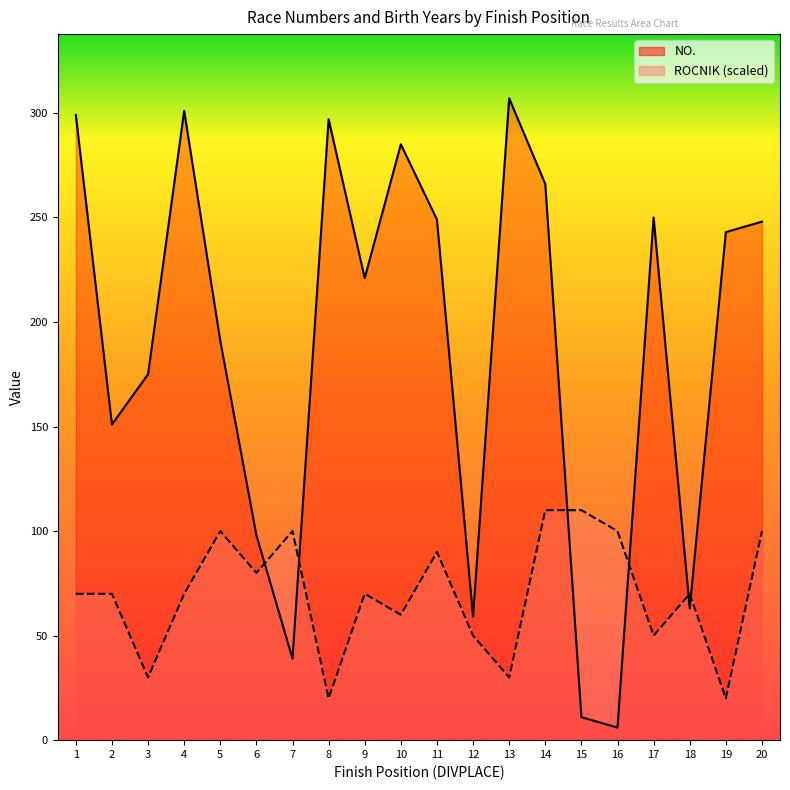

Is the value of NO. at 11 greater than the value of ROCNIK at 2?

Yes